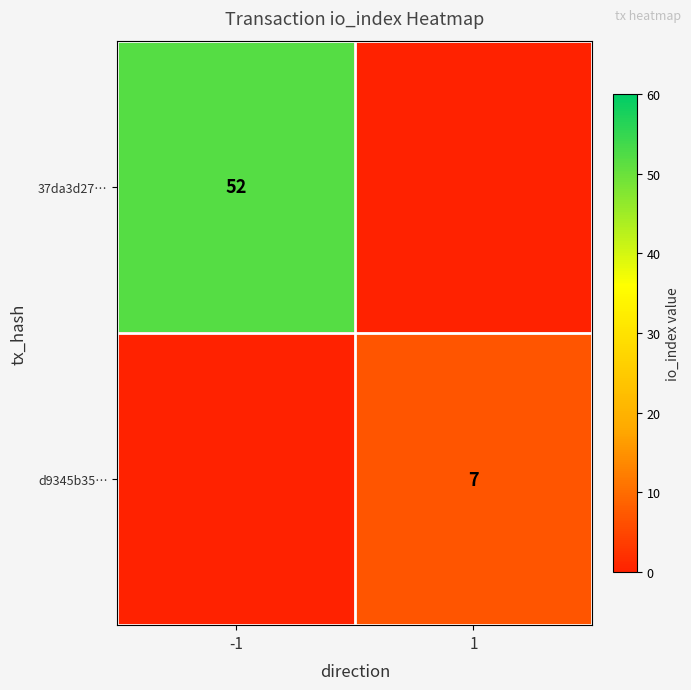

True or false: 37da3d27… has a value of 52 at -1.

True